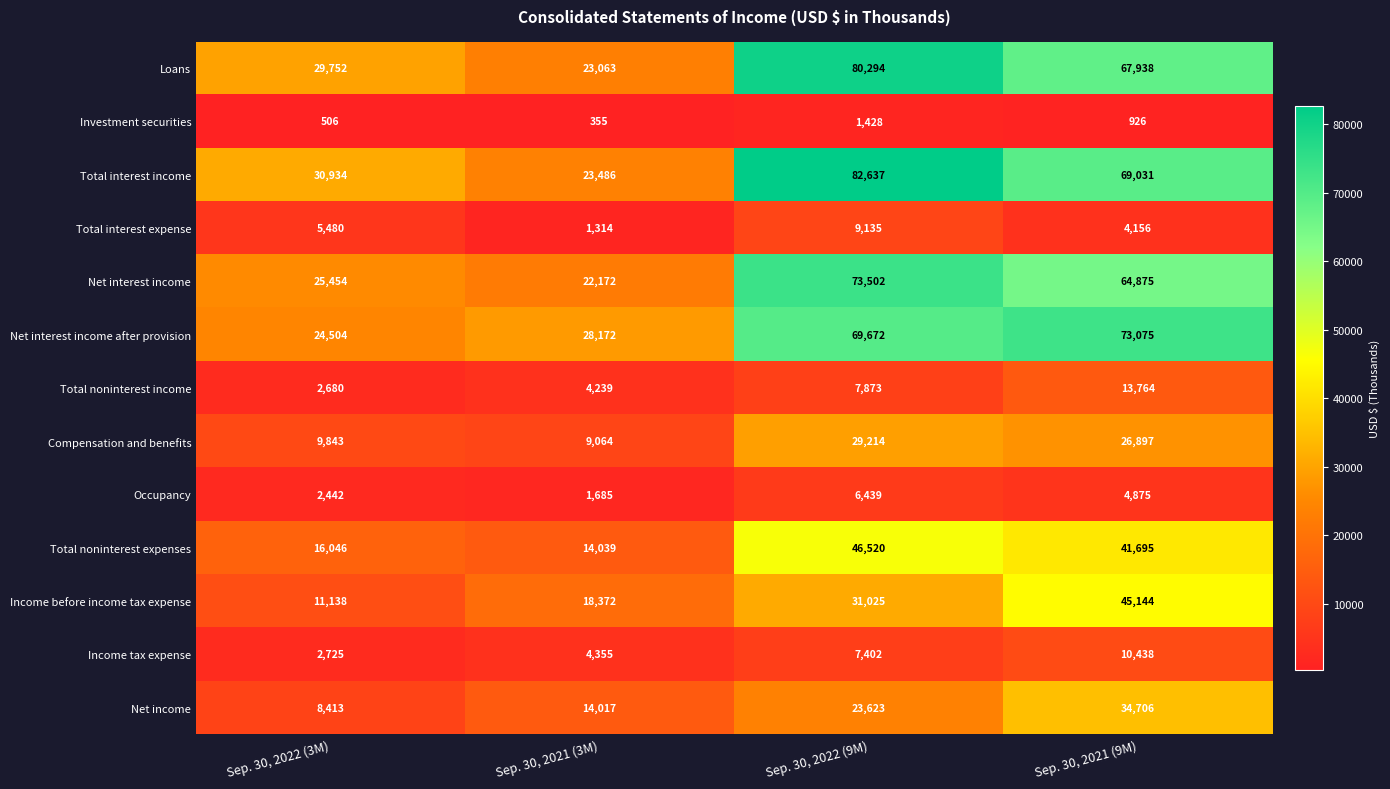

Between Sep. 30, 2022 (3M) and Sep. 30, 2022 (9M), which series saw the biggest shift?

Total interest income